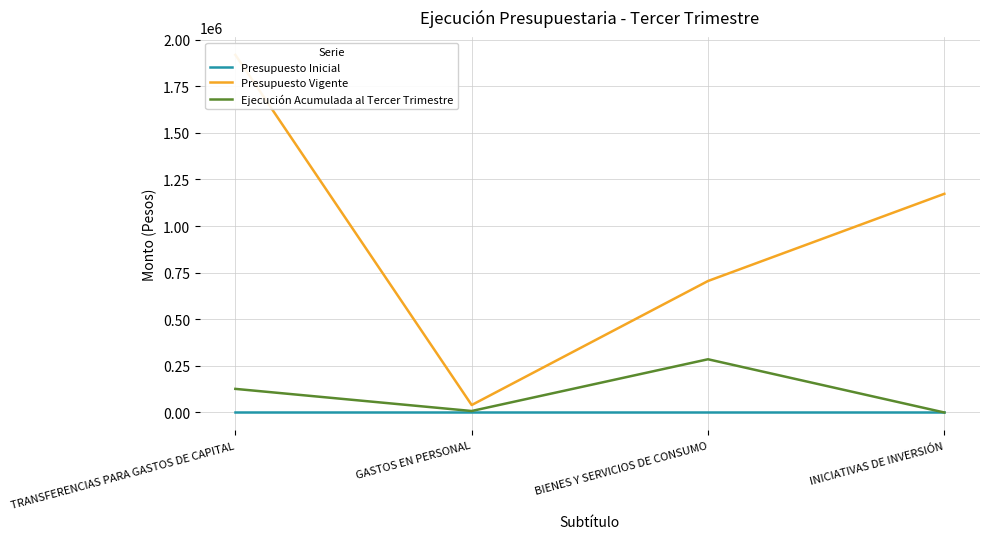

Is the value of Presupuesto Inicial at BIENES Y SERVICIOS DE CONSUMO greater than the value of Ejecución Acumulada al Tercer Trimestre at GASTOS EN PERSONAL?

No